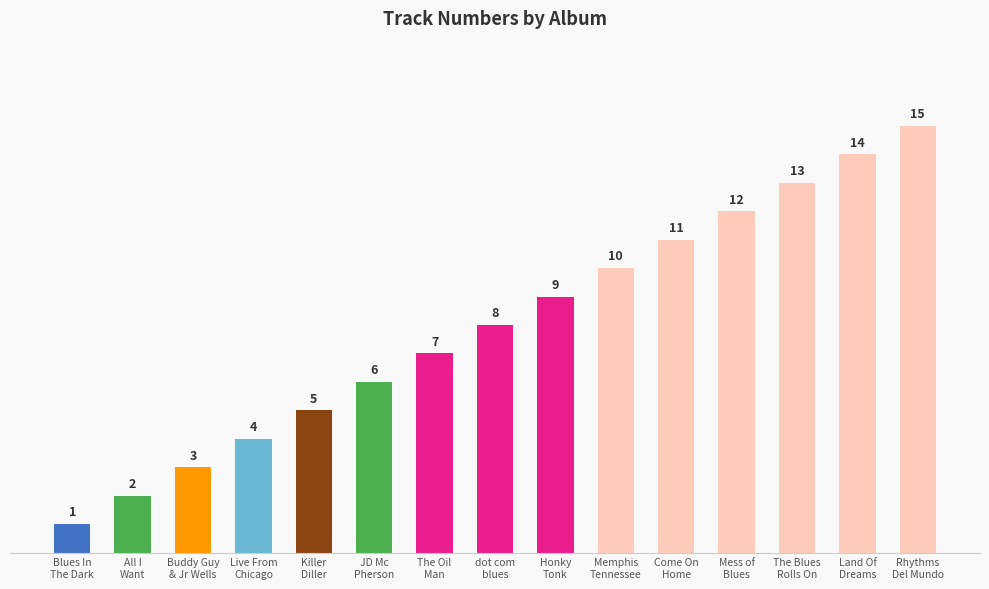

What is the ratio of the value at JD Mc
Pherson to the value at Come On
Home?

0.5